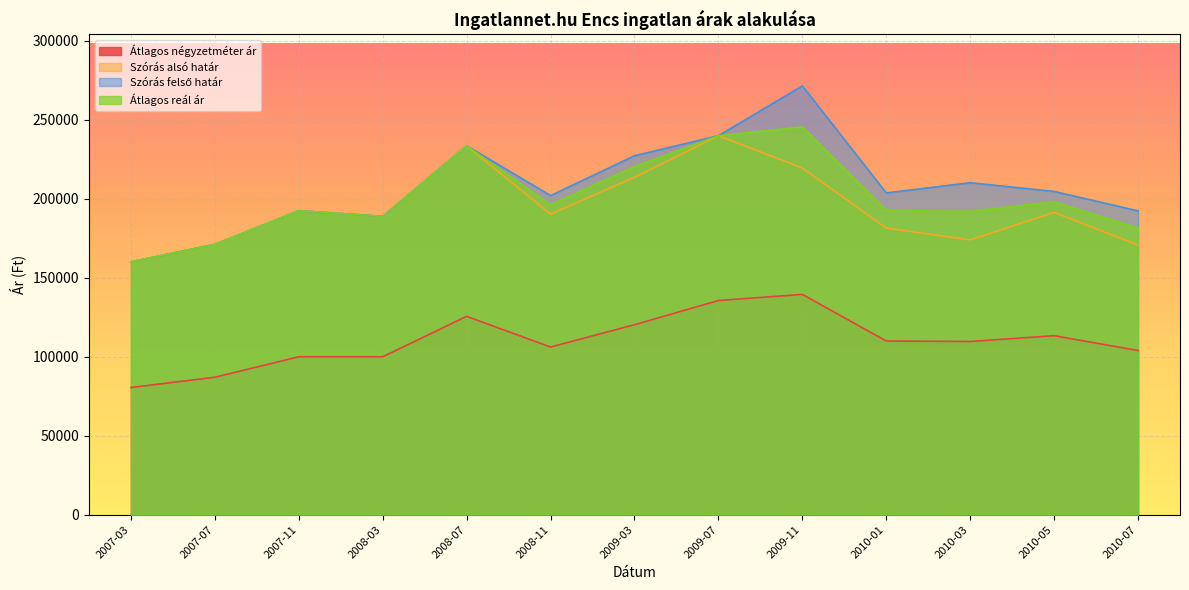

Reading left to right, what are all the values shown in this chart?

Átlagos négyzetméter ár: 2007-03=80555	2007-07=87037	2007-11=100000	2008-03=100000	2008-07=125579	2008-11=106166	2009-03=120286	2009-07=135599	2009-11=139457	2010-01=109957	2010-03=109659	2010-05=113328	2010-07=103960
Szórás alsó határ: 2007-03=160056	2007-07=171144	2007-11=192459	2008-03=188868	2008-07=233548	2008-11=190231	2009-03=213574	2009-07=239915	2009-11=219469	2010-01=181462	2010-03=173955	2010-05=191404	2010-07=170677
Szórás felső határ: 2007-03=160056	2007-07=171144	2007-11=192459	2008-03=188868	2008-07=233548	2008-11=202015	2009-03=227220	2009-07=239915	2009-11=271439	2010-01=203704	2010-03=210167	2010-05=204658	2010-07=192331
Átlagos reál ár: 2007-03=160056	2007-07=171144	2007-11=192459	2008-03=188868	2008-07=233548	2008-11=196123	2009-03=220397	2009-07=239915	2009-11=245454	2010-01=192583	2010-03=192061	2010-05=198031	2010-07=181504